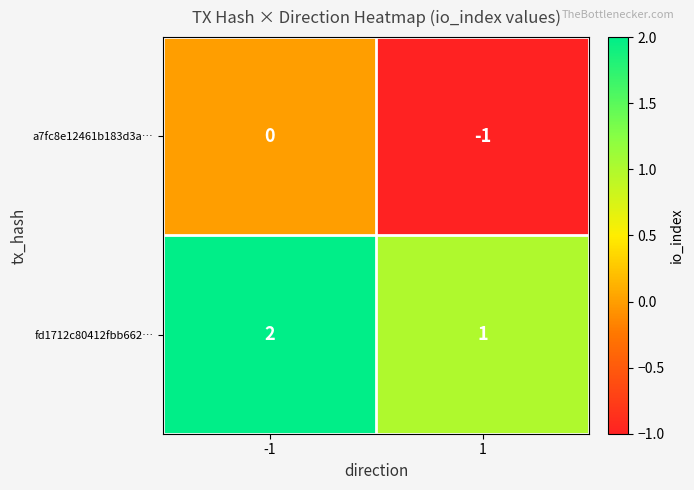

List the series in order of their peak value, lowest first.

a7fc8e12461b183d3a…, fd1712c80412fbb662…